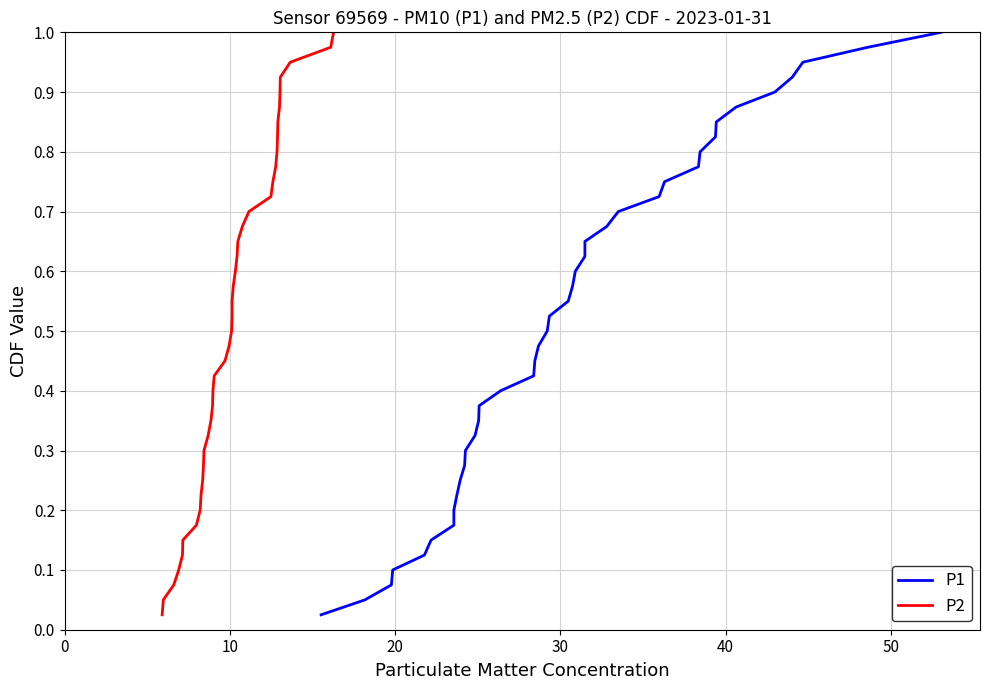

What is the difference between the maximum and second lowest values in the P1 series?

0.9